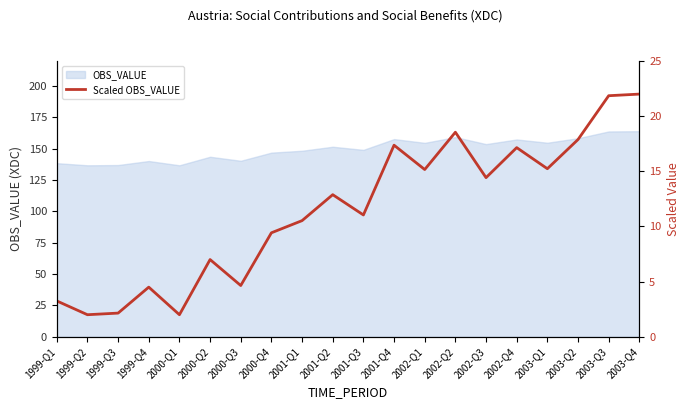

List the labels in order of value, smallest first.

1999-Q2, 2000-Q1, 1999-Q3, 1999-Q1, 1999-Q4, 2000-Q3, 2000-Q2, 2000-Q4, 2001-Q1, 2001-Q3, 2001-Q2, 2002-Q3, 2002-Q1, 2003-Q1, 2002-Q4, 2001-Q4, 2003-Q2, 2002-Q2, 2003-Q3, 2003-Q4